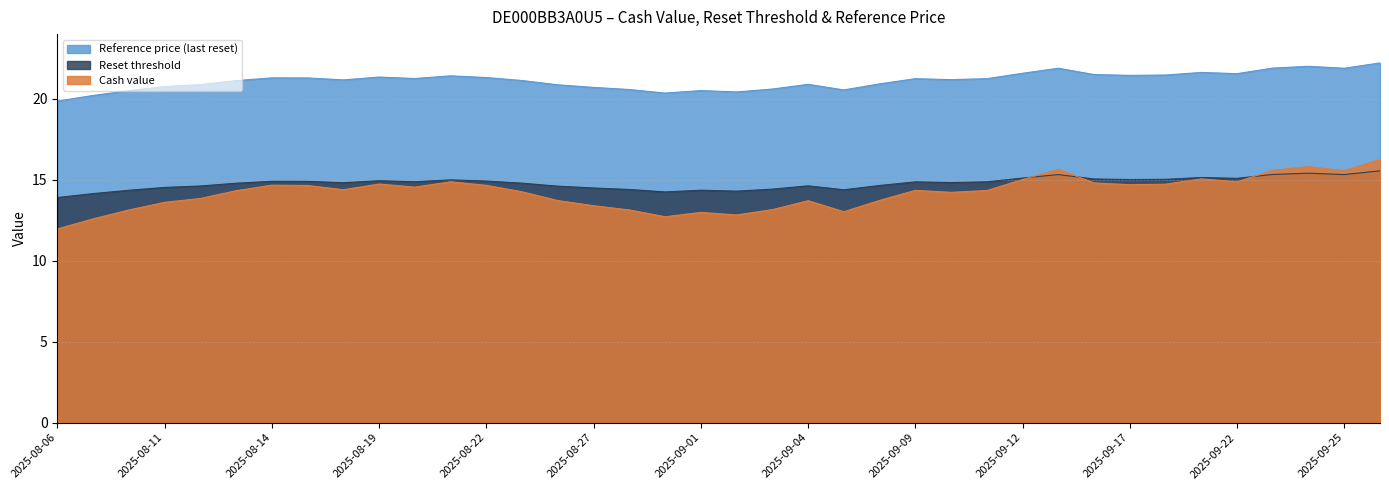

Which label corresponds to the largest value in the chart?

2025-09-26